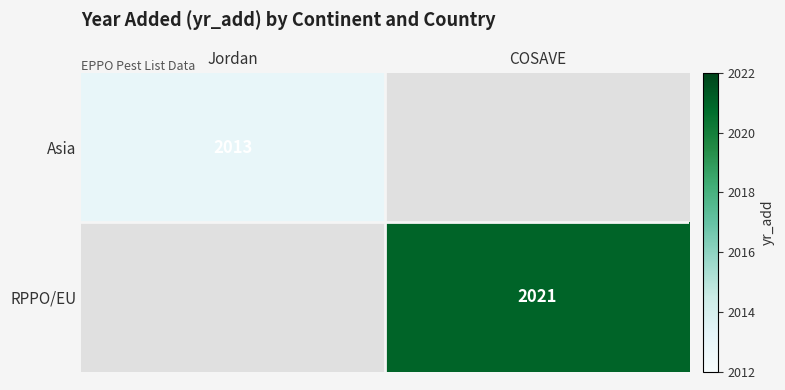

Is it true that Asia equals 847 at Jordan?

False